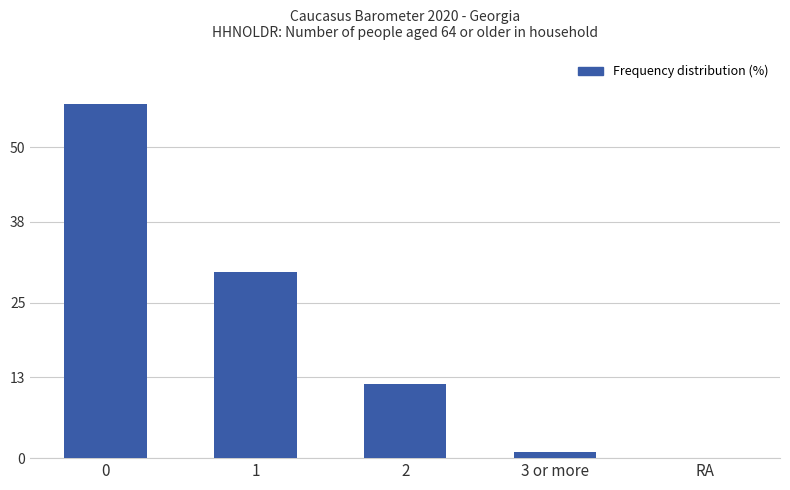

At which label is the value closest to 28?

1